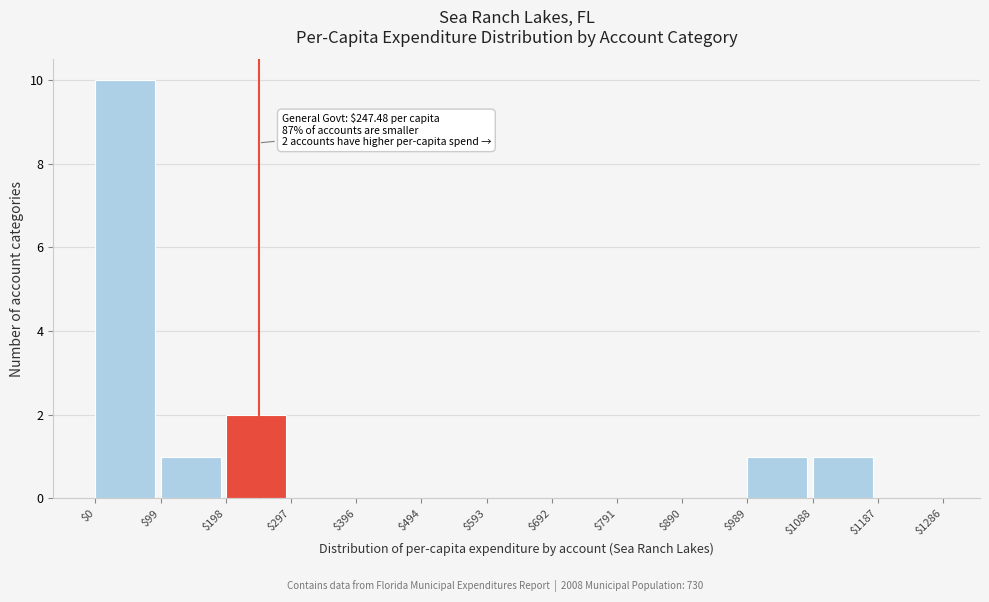

Over which range of the x-axis is the bar tallest?

$0 to $99